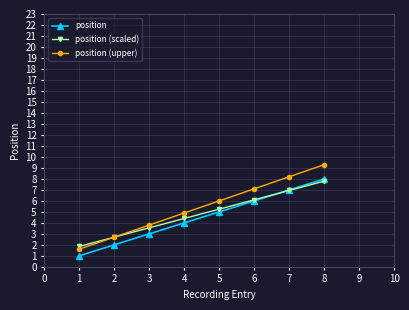

Which series has the largest range (max minus min)?

position (upper)